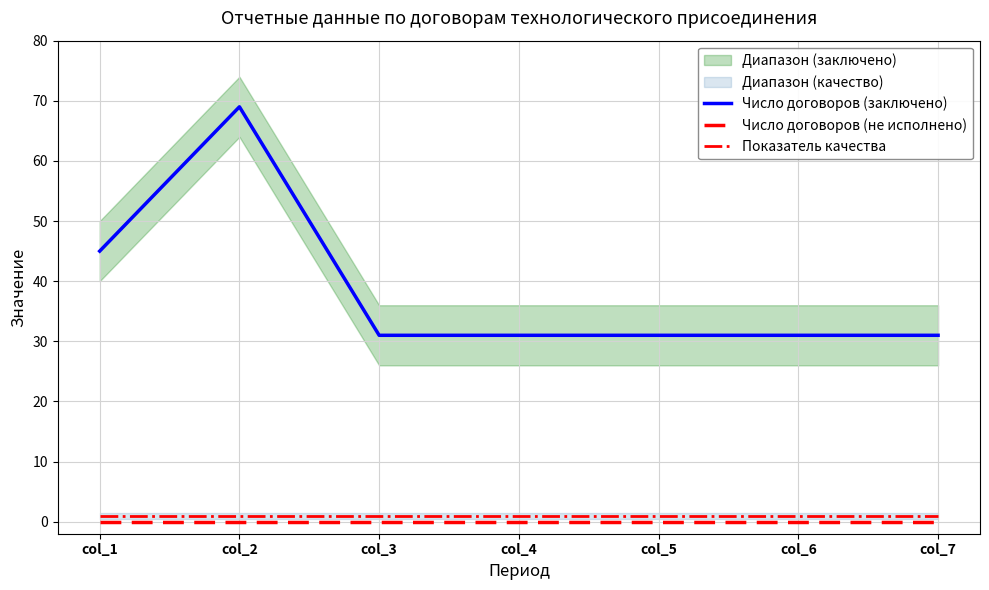

Which series has the widest spread of values?

Число договоров (заключено)